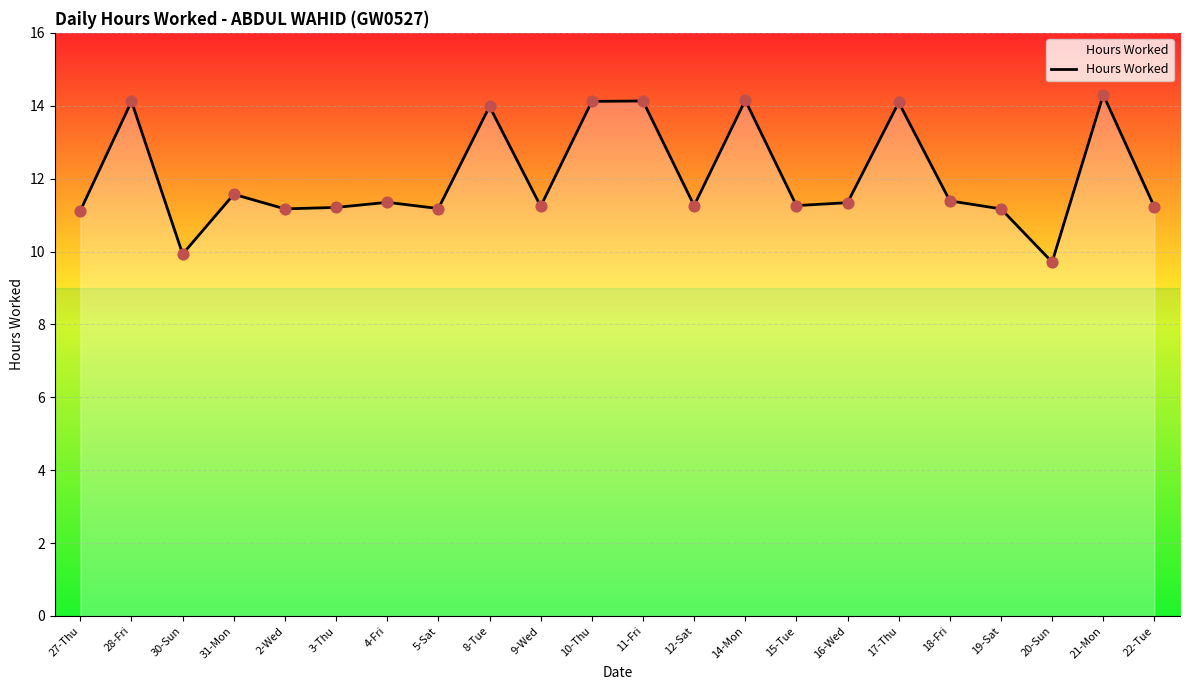

What is the change in value from 27-Thu to 9-Wed?

+0.1